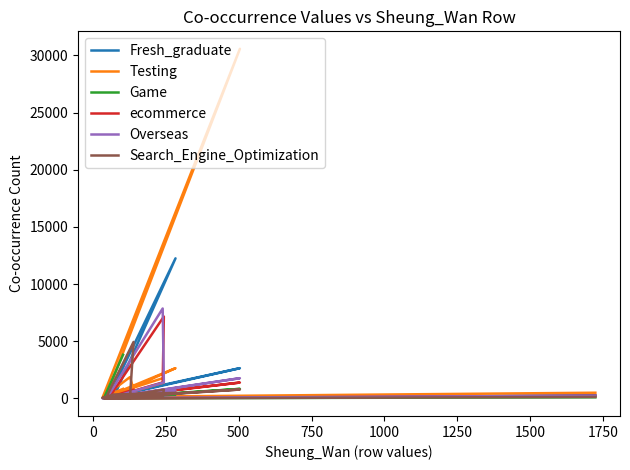

Where is the first local minimum for Testing?

250